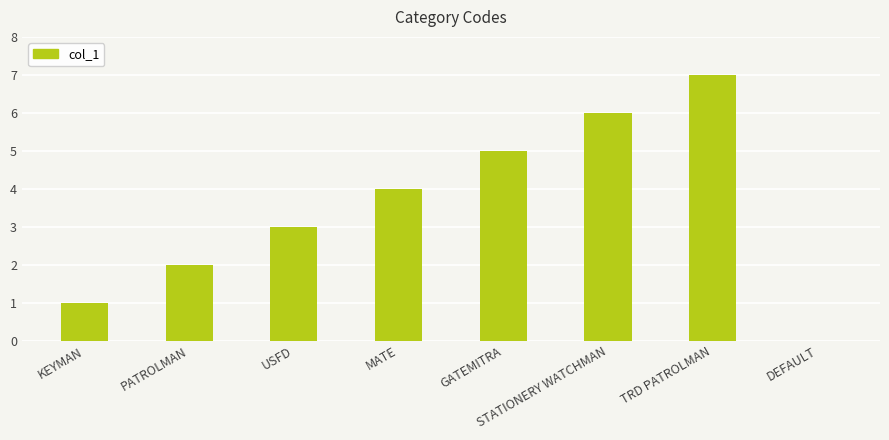

Reading left to right, list all the values displayed in this chart.

KEYMAN=1	PATROLMAN=2	USFD=3	MATE=4	GATEMITRA=5	STATIONERY WATCHMAN=6	TRD PATROLMAN=7	DEFAULT=0